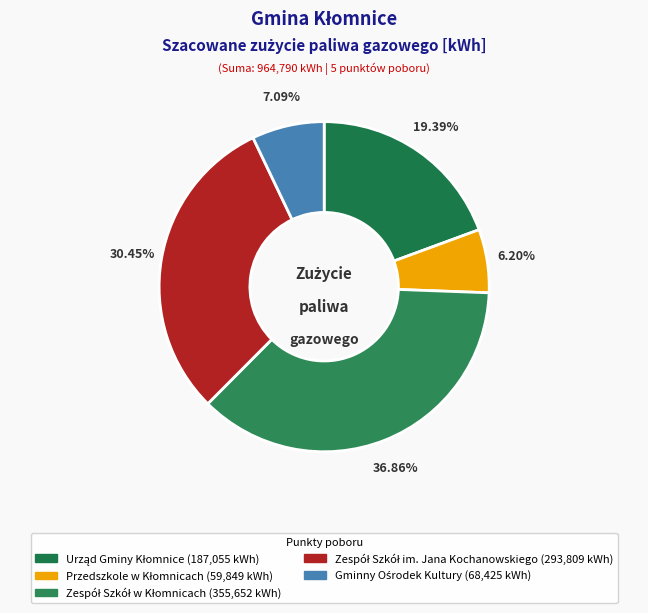

Does Zespół Szkół w Kłomnicach account for over 50% of the chart?

No